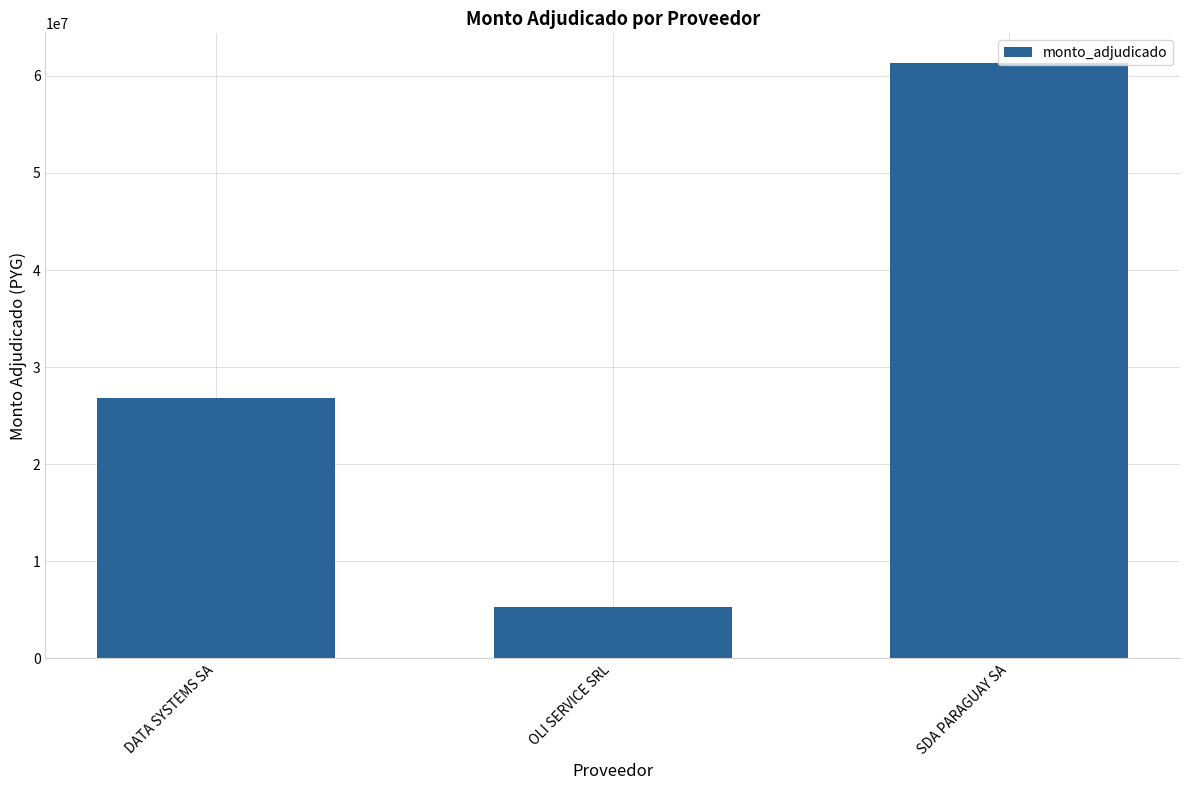

How many data points are less than 26830678?

1